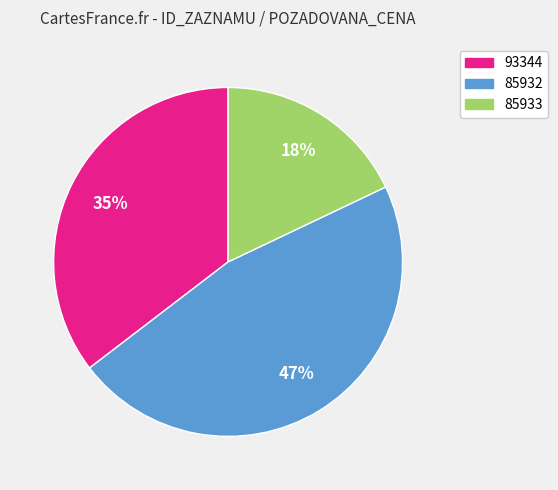

The 93344 slice represents 35% of the pie. True or false?

True